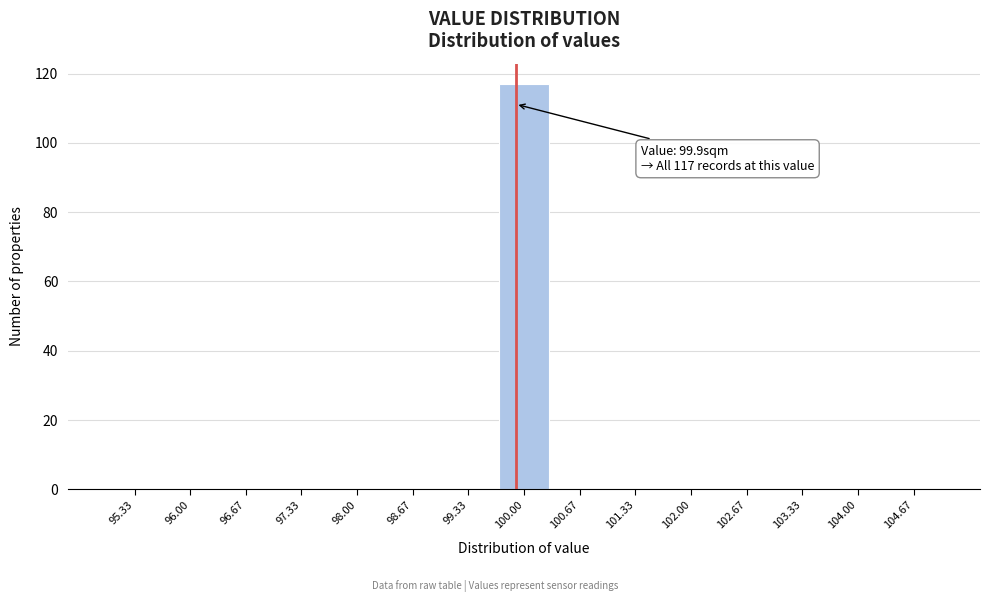

Over which range of the x-axis is the bar tallest?

99.7 to 100.3